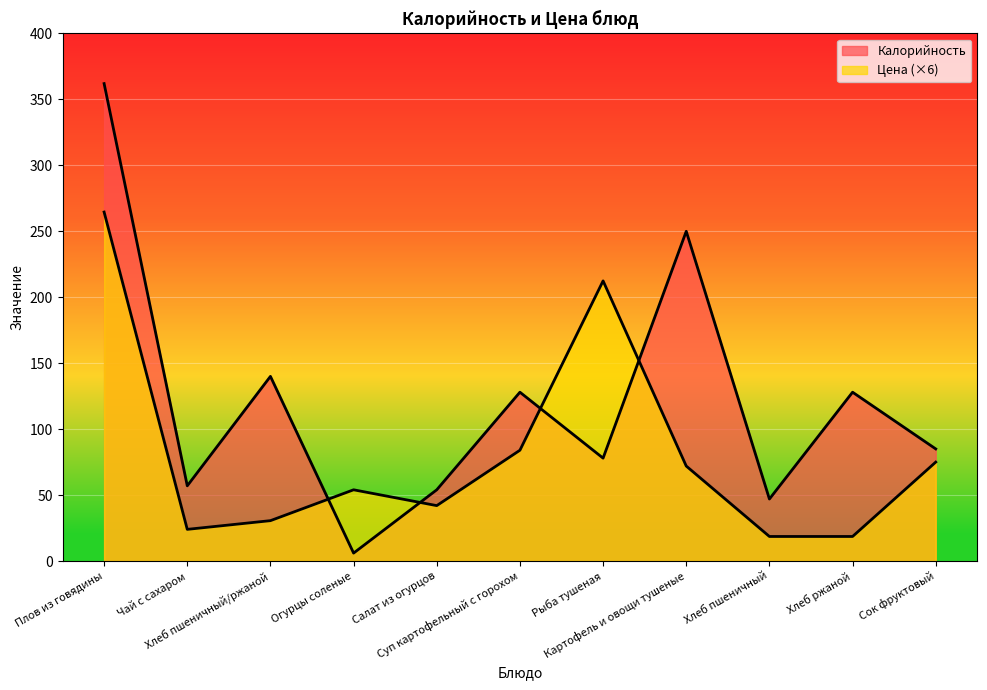

What is the label of the 9th point from the left?

Хлеб пшеничный